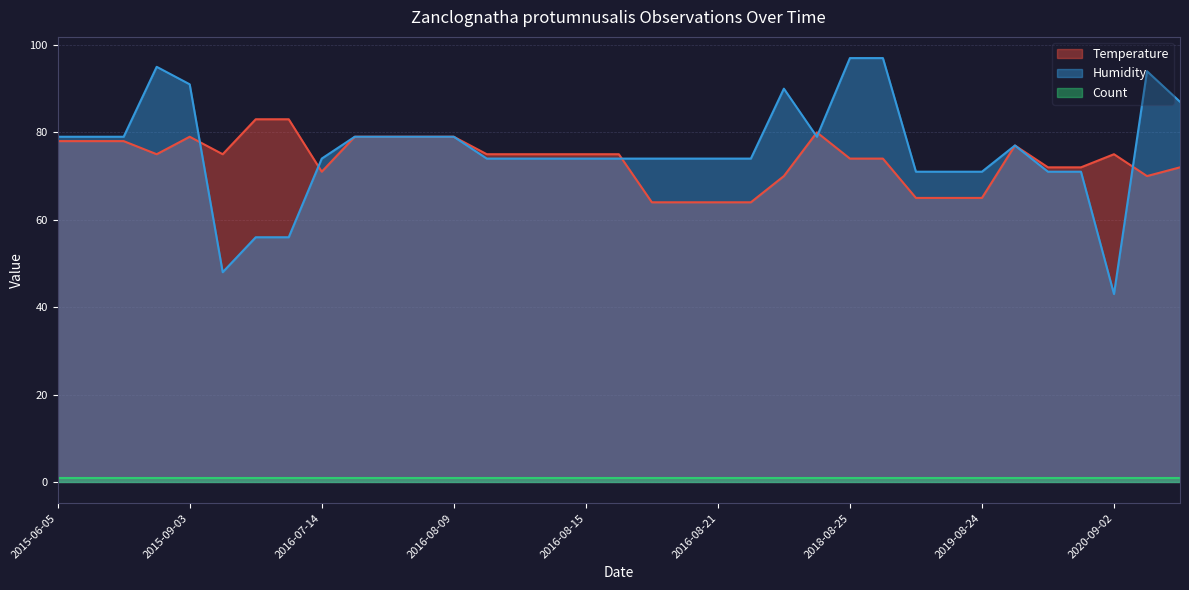

Is the value of Humidity at 2016-06-08 greater than the value of Temperature at 2015-09-03?

No